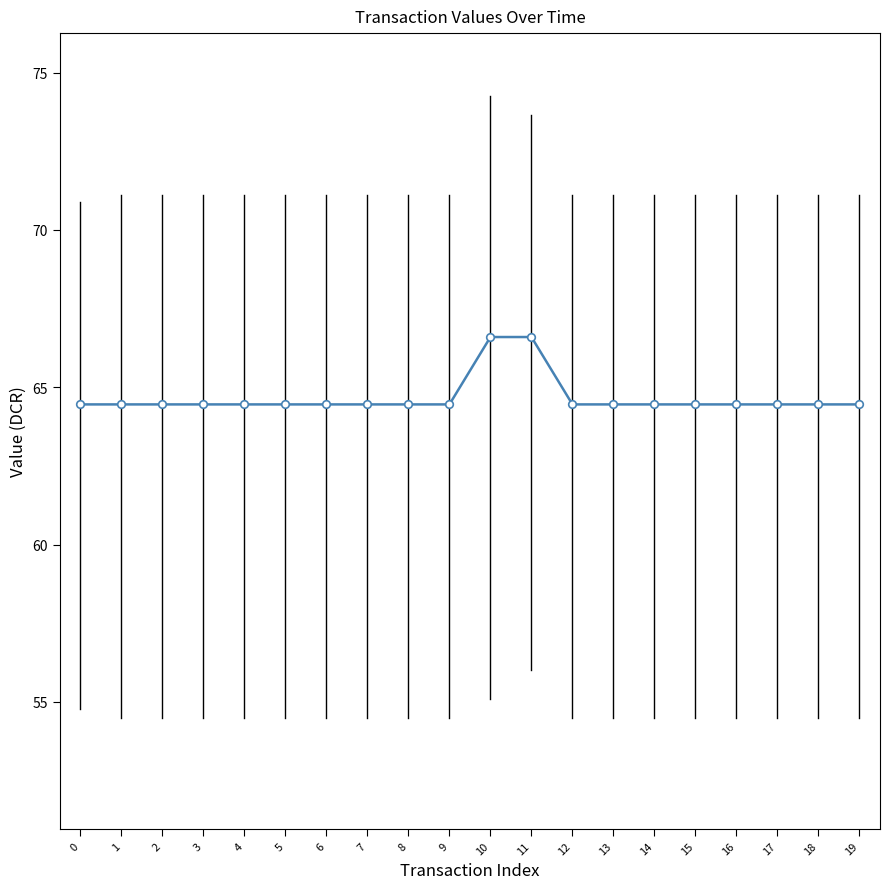

Between 1 and 11, which is larger?

11